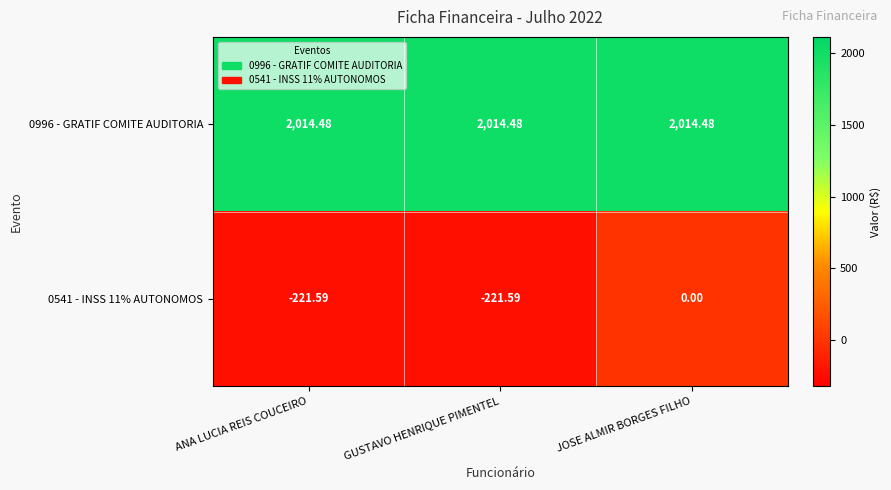

Is the value of 0541 - INSS 11% AUTONOMOS at ANA LUCIA REIS COUCEIRO greater than the value of 0996 - GRATIF COMITE AUDITORIA at JOSE ALMIR BORGES FILHO?

No